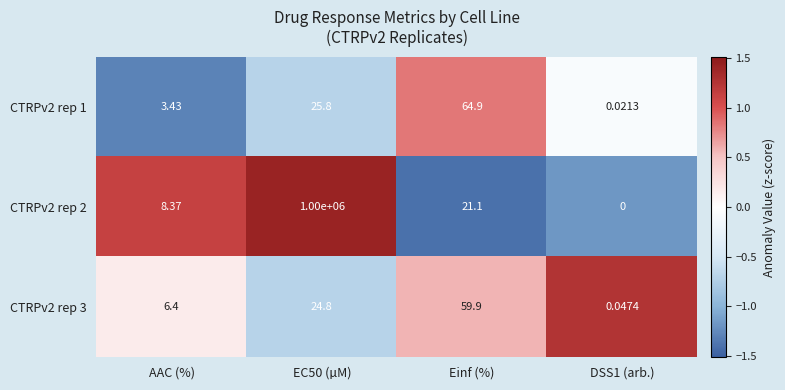

At which label is CTRPv2 rep 2 closest to 500000?

Einf (%)